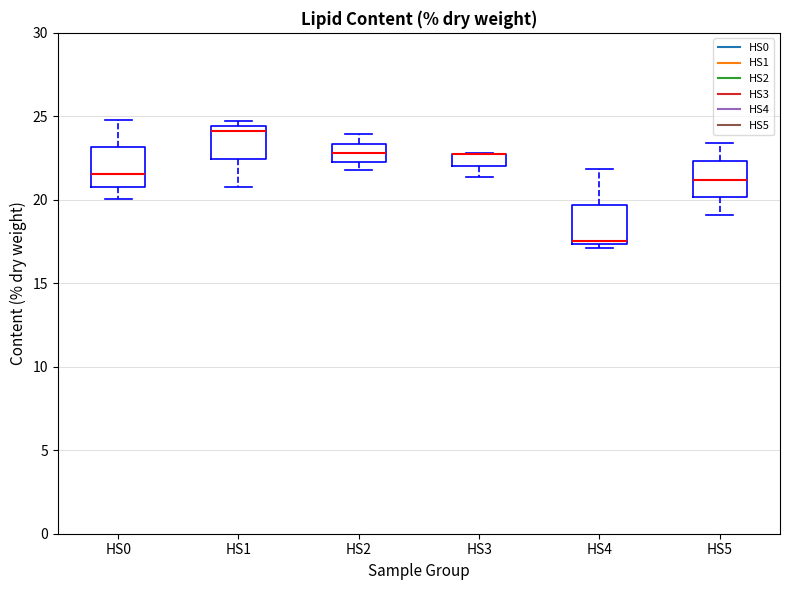

Where does the median line of the box for HS1 sit on the y-axis? The values are not printed on the chart, so give them approximately, as read against the axis.

24.0